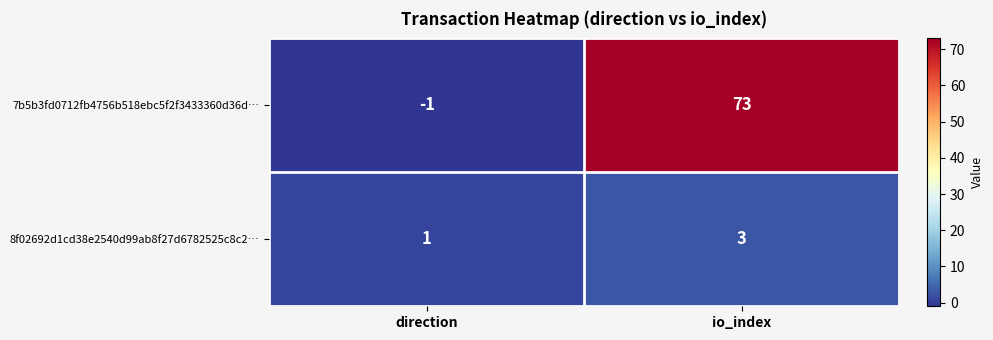

True or false: 8f02692d1cd38e2540d99ab8f27d6782525c8c2… has a value of 1 at direction.

True